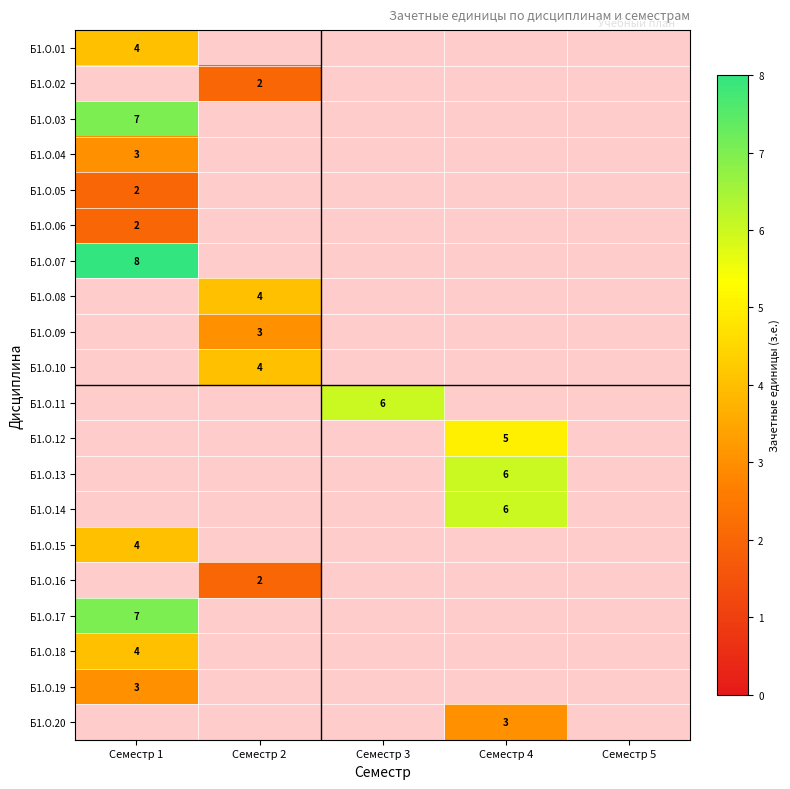

The Б1.О.08 series shows 4 at Семестр 2. True or false?

True